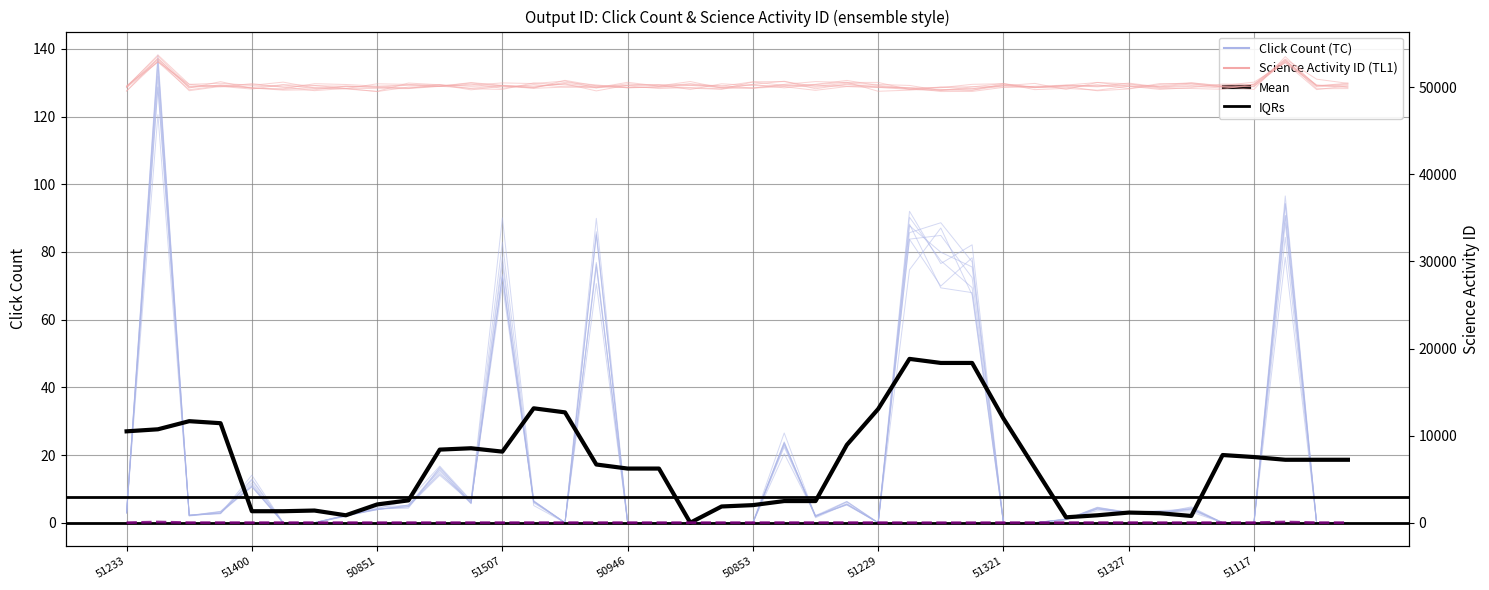

After their last crossing, which series has the higher values: Science Activity ID or Click Count?

Science Activity ID